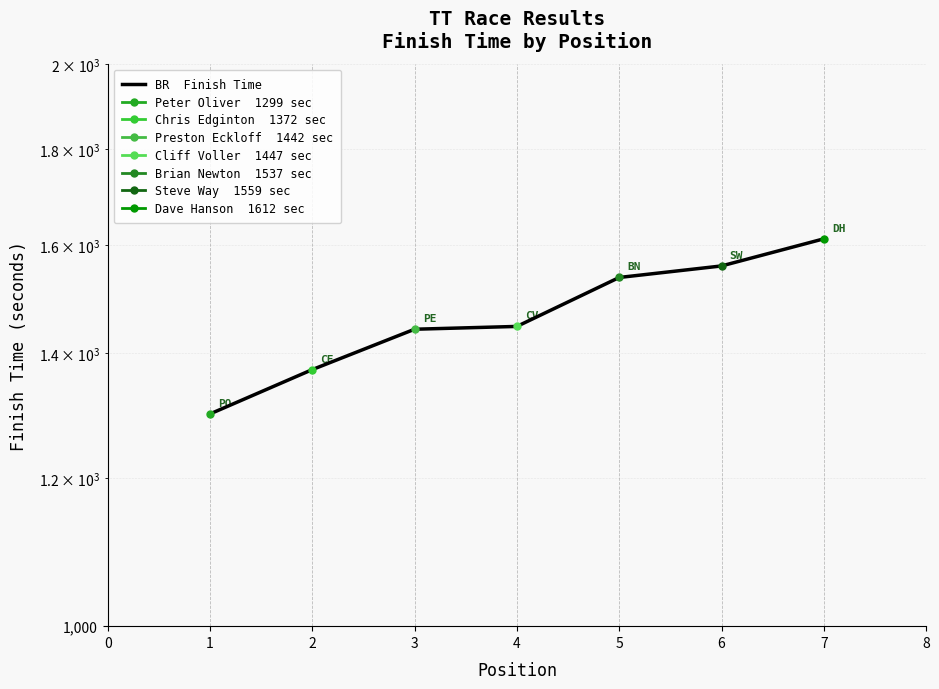

Reading left to right, transcribe all the data shown in this chart.

1299	1372	1442	1447	1537	1559	1612